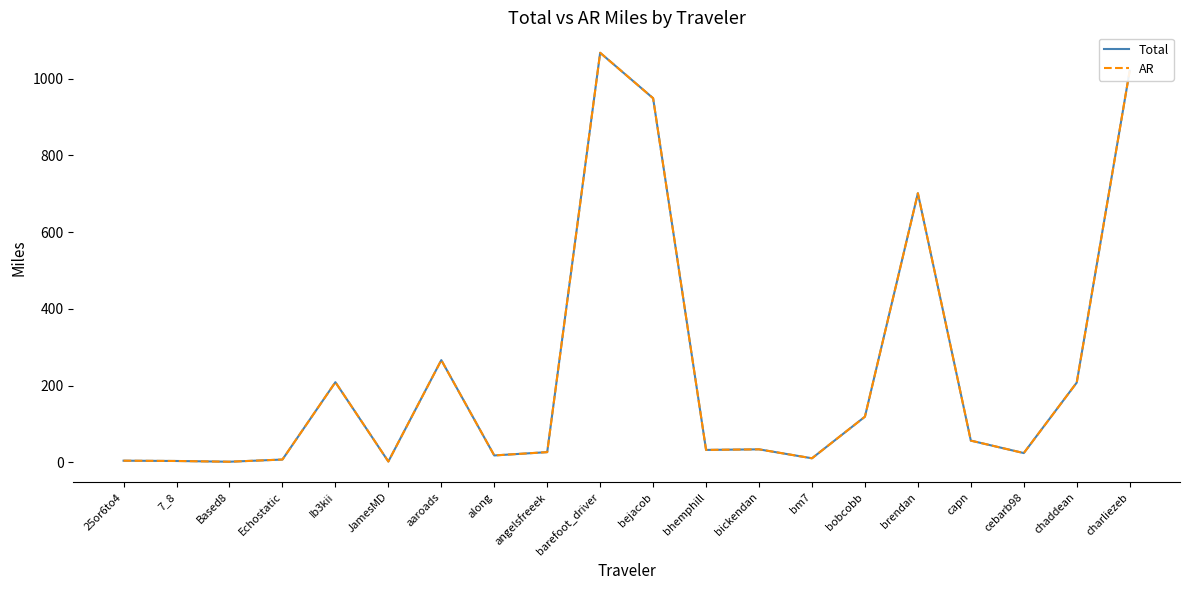

Read the Total value at 7_8.

3.5